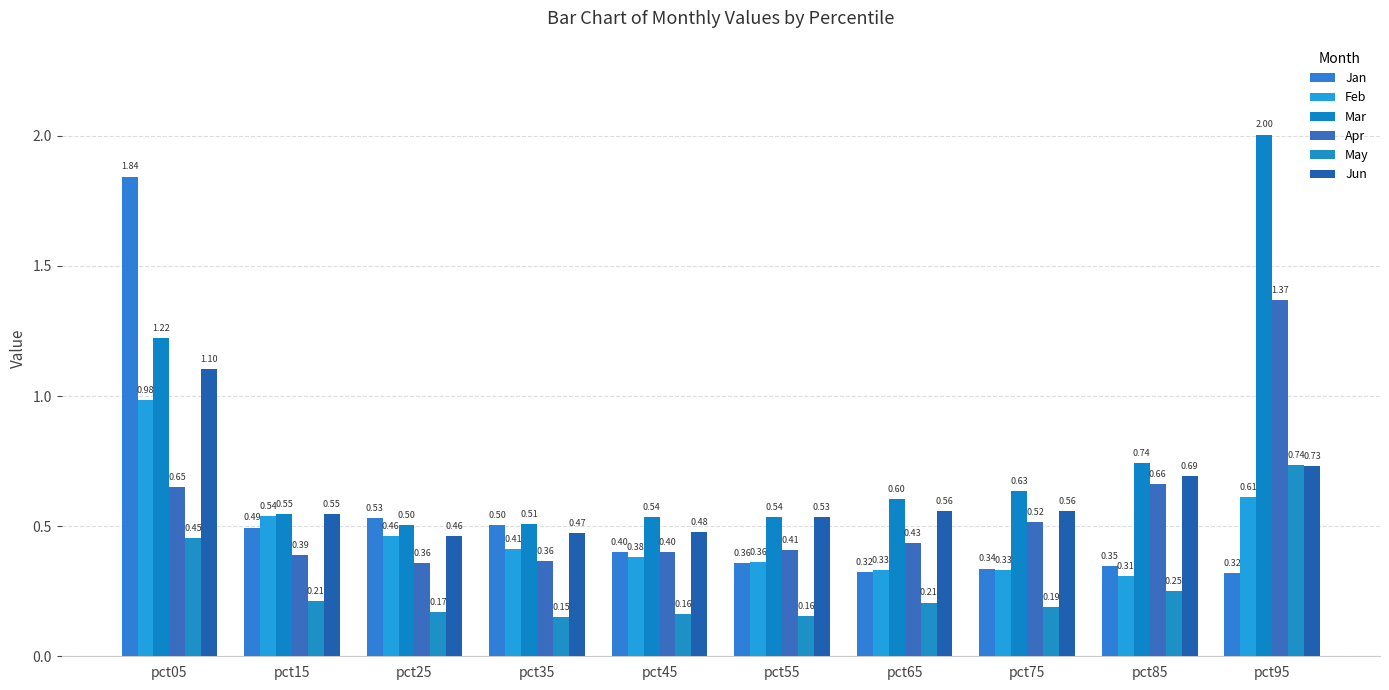

Is it true that Apr equals 0.6 at pct05?

True